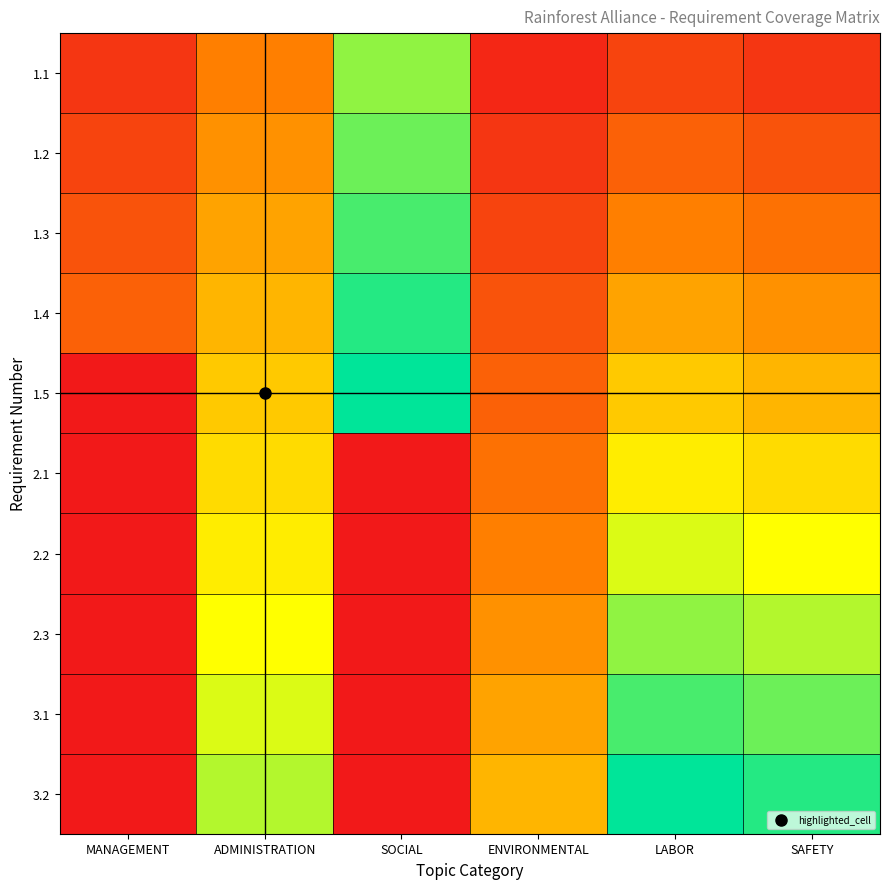

Reading left to right, transcribe all the data shown in this chart.

1.1: MANAGEMENT=0.1	ADMINISTRATION=0.3	SOCIAL=0.8	ENVIRONMENTAL=0.0	LABOR=0.1	SAFETY=0.1
1.2: MANAGEMENT=0.1	ADMINISTRATION=0.4	SOCIAL=0.9	ENVIRONMENTAL=0.1	LABOR=0.2	SAFETY=0.2
1.3: MANAGEMENT=0.2	ADMINISTRATION=0.4	SOCIAL=0.9	ENVIRONMENTAL=0.1	LABOR=0.3	SAFETY=0.3
1.4: MANAGEMENT=0.2	ADMINISTRATION=0.5	SOCIAL=1.0	ENVIRONMENTAL=0.2	LABOR=0.4	SAFETY=0.4
1.5: MANAGEMENT=0.0	ADMINISTRATION=0.5	SOCIAL=1.0	ENVIRONMENTAL=0.2	LABOR=0.5	SAFETY=0.5
2.1: MANAGEMENT=0.0	ADMINISTRATION=0.6	SOCIAL=0.0	ENVIRONMENTAL=0.3	LABOR=0.6	SAFETY=0.6
2.2: MANAGEMENT=0.0	ADMINISTRATION=0.6	SOCIAL=0.0	ENVIRONMENTAL=0.3	LABOR=0.7	SAFETY=0.7
2.3: MANAGEMENT=0.0	ADMINISTRATION=0.7	SOCIAL=0.0	ENVIRONMENTAL=0.4	LABOR=0.8	SAFETY=0.8
3.1: MANAGEMENT=0.0	ADMINISTRATION=0.7	SOCIAL=0.0	ENVIRONMENTAL=0.4	LABOR=0.9	SAFETY=0.9
3.2: MANAGEMENT=0.0	ADMINISTRATION=0.8	SOCIAL=0.0	ENVIRONMENTAL=0.5	LABOR=1.0	SAFETY=1.0